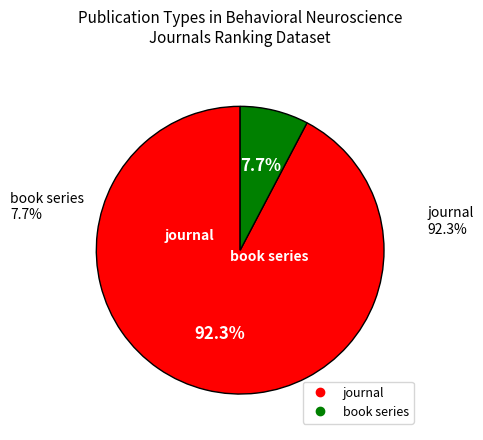

To the nearest percent, what is the difference between the journal and book series slice percentages?

85%